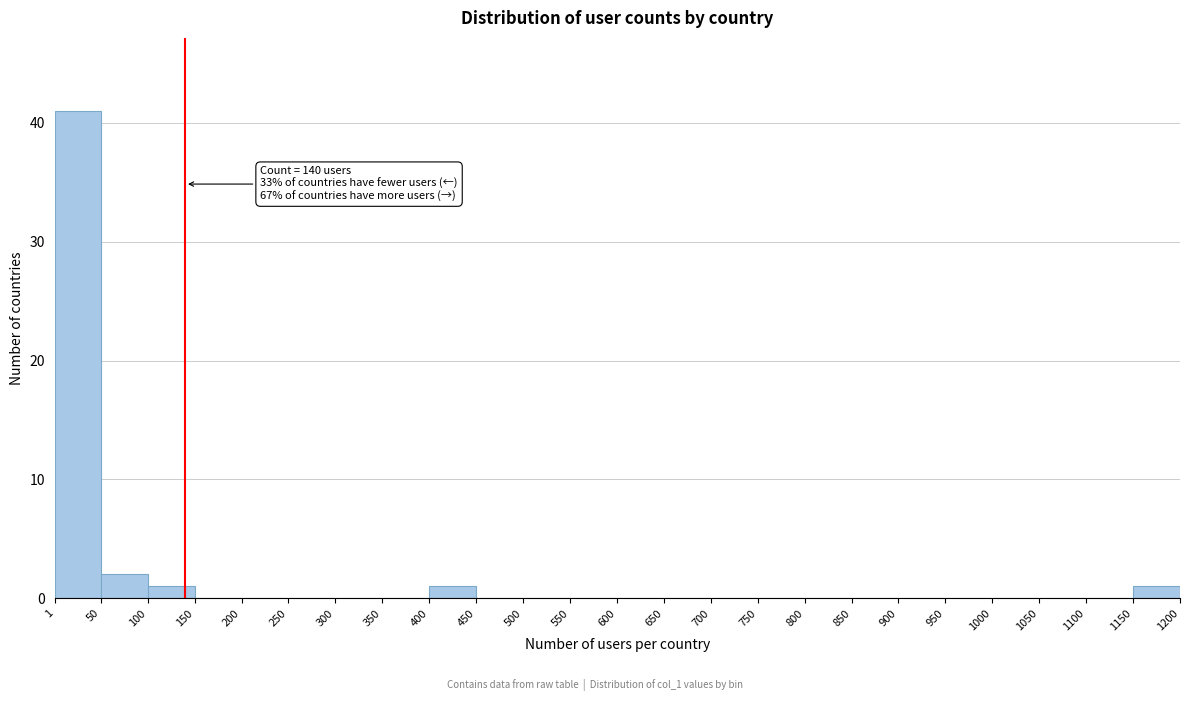

Which range on the x-axis has the tallest bar?

1 to 50